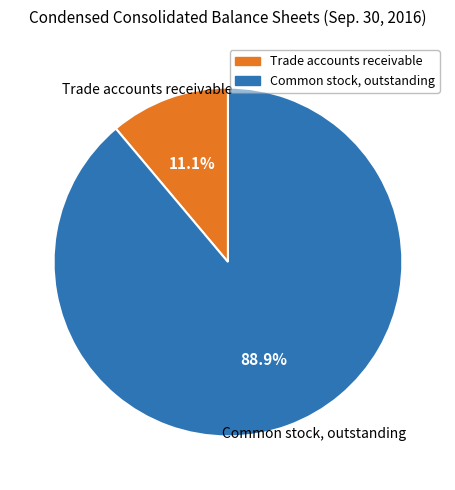

Which category has the biggest portion of the pie?

Common stock, outstanding